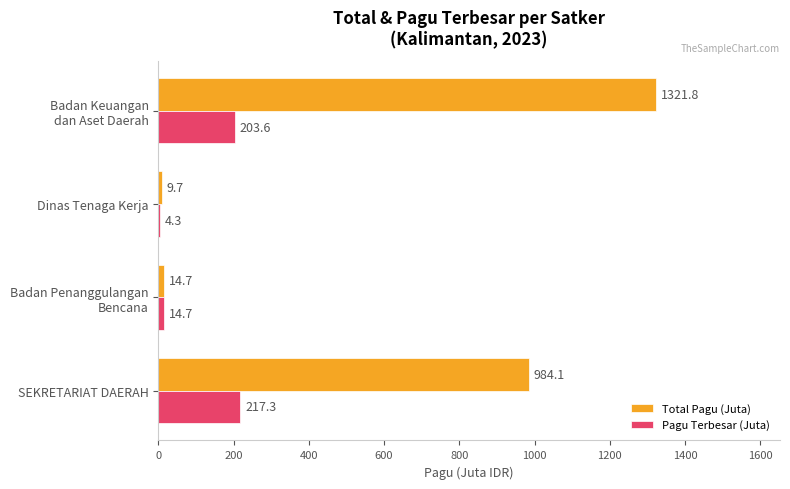

Which series has the largest total across all categories?

Total Pagu (Juta)